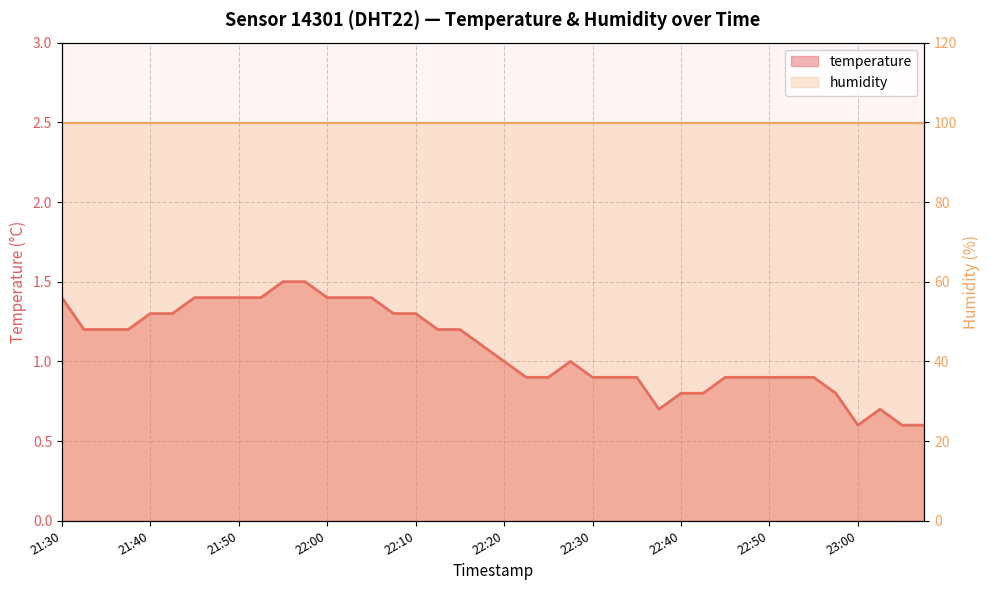

Reading right to left, transcribe all the data shown in this chart.

23:07=0.6	23:05=0.6	23:02=0.7	23:00=0.6	22:57=0.8	22:55=0.9	22:52=0.9	22:50=0.9	22:47=0.9	22:45=0.9	22:42=0.8	22:40=0.8	22:37=0.7	22:35=0.9	22:32=0.9	22:30=0.9	22:27=1.0	22:25=0.9	22:22=0.9	22:20=1.0	22:17=1.1	22:15=1.2	22:12=1.2	22:10=1.3	22:07=1.3	22:05=1.4	22:02=1.4	22:00=1.4	21:57=1.5	21:55=1.5	21:52=1.4	21:50=1.4	21:48=1.4	21:45=1.4	21:43=1.3	21:40=1.3	21:38=1.2	21:35=1.2	21:33=1.2	21:30=1.4